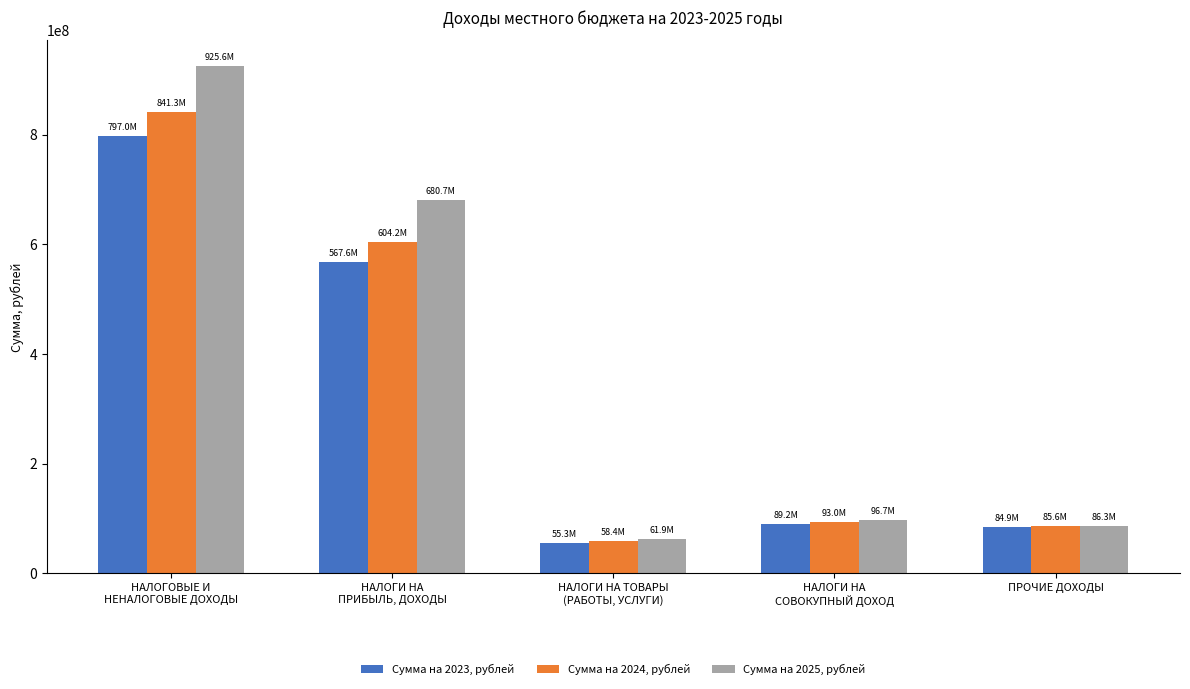

What is the minimum value for Сумма на 2025, рублей?

61872200